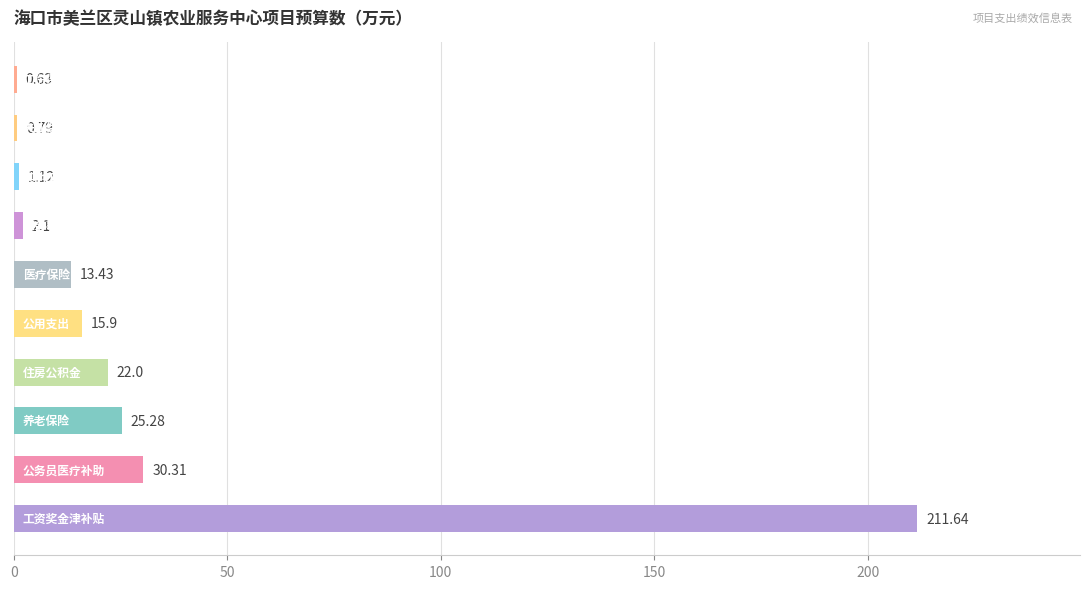

What is the sum of all values?

323.2